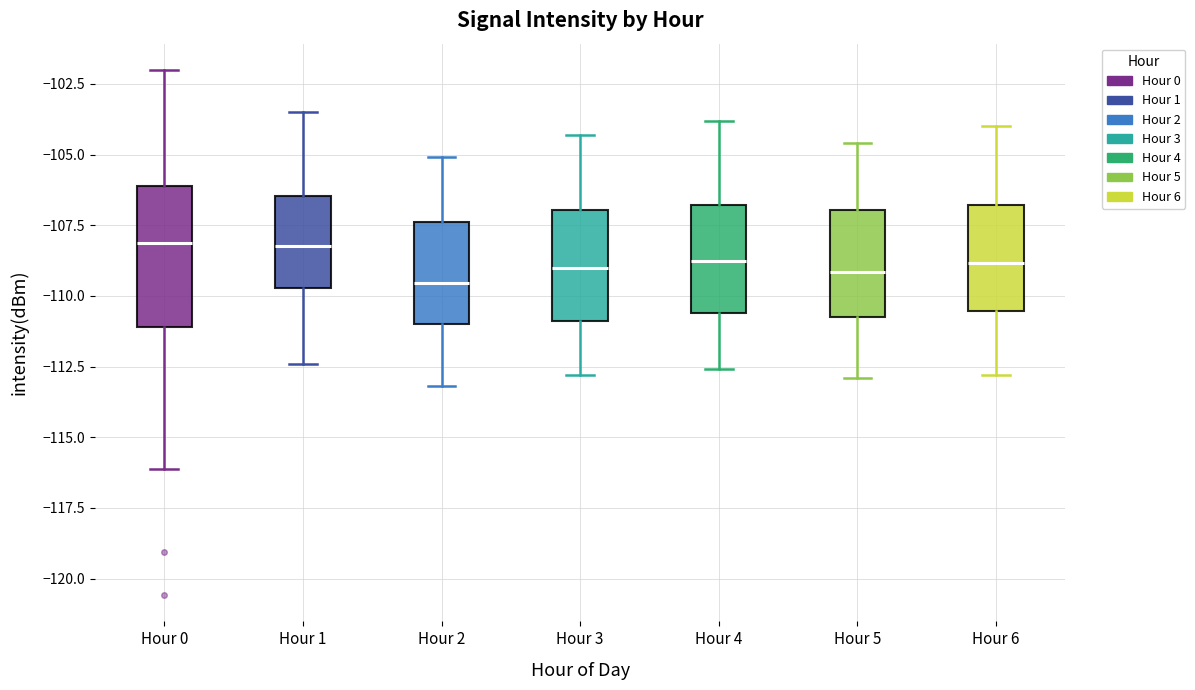

Reading left to right, transcribe this box plot: for each box, give where its median line is, the range the box spans, and where its two whiskers end, as read against the y-axis. The values are not printed on the chart, so give them approximately, as read against the axis.

Hour 0: median -108.0, box -111.0 to -106.0, whiskers -116.0 to -102.0
Hour 1: median -108.0, box -109.5 to -106.5, whiskers -112.5 to -103.5
Hour 2: median -109.5, box -111.0 to -107.5, whiskers -113.0 to -105.0
Hour 3: median -109.0, box -111.0 to -107.0, whiskers -113.0 to -104.5
Hour 4: median -108.5, box -110.5 to -107.0, whiskers -112.5 to -104.0
Hour 5: median -109.0, box -110.5 to -107.0, whiskers -113.0 to -104.5
Hour 6: median -109.0, box -110.5 to -107.0, whiskers -113.0 to -104.0